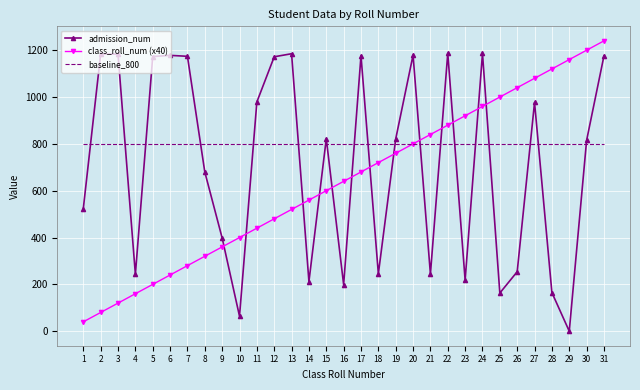

Count the number of categories in the chart.

31